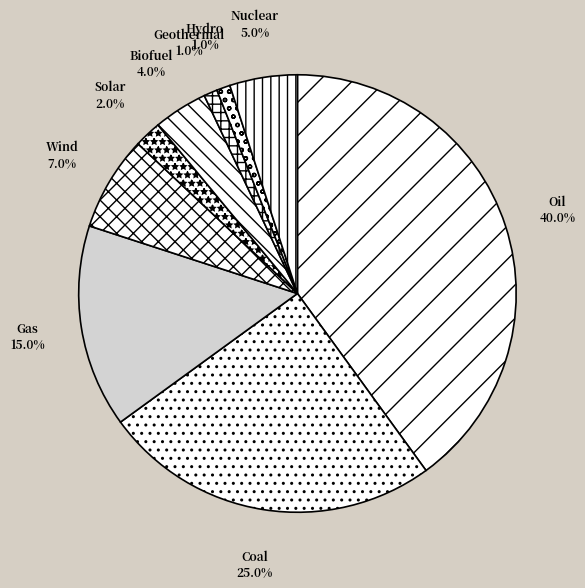

What portion of the pie excludes Geothermal?

99.0%